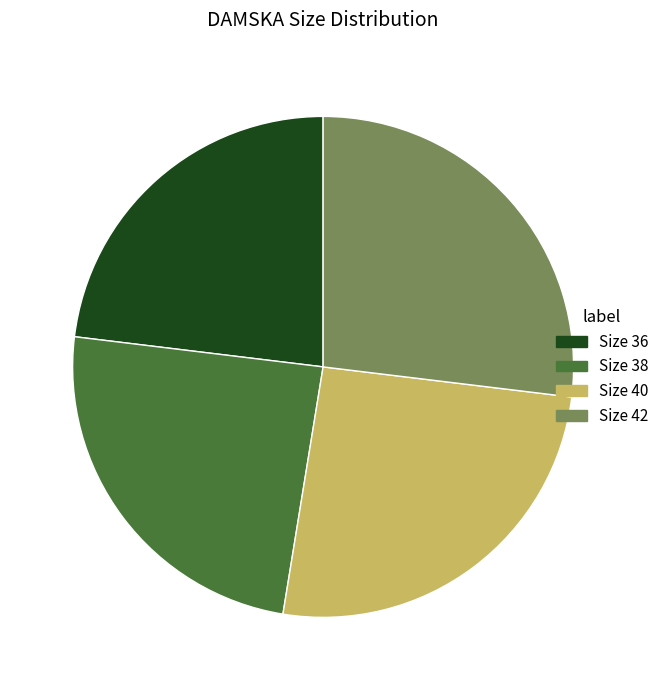

Count the number of slices in the pie.

4